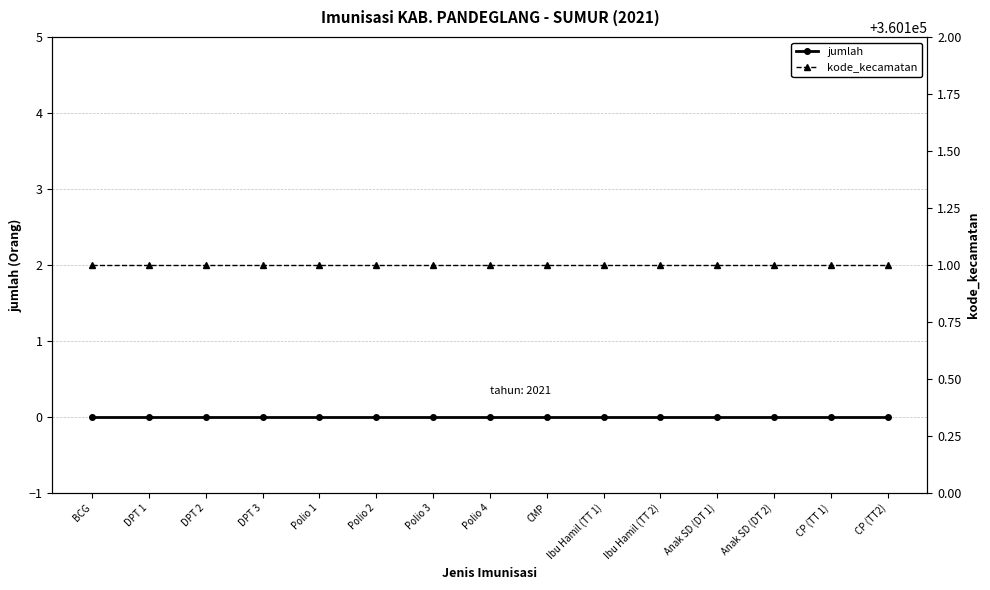

What is the maximum value shown in the chart?

360101